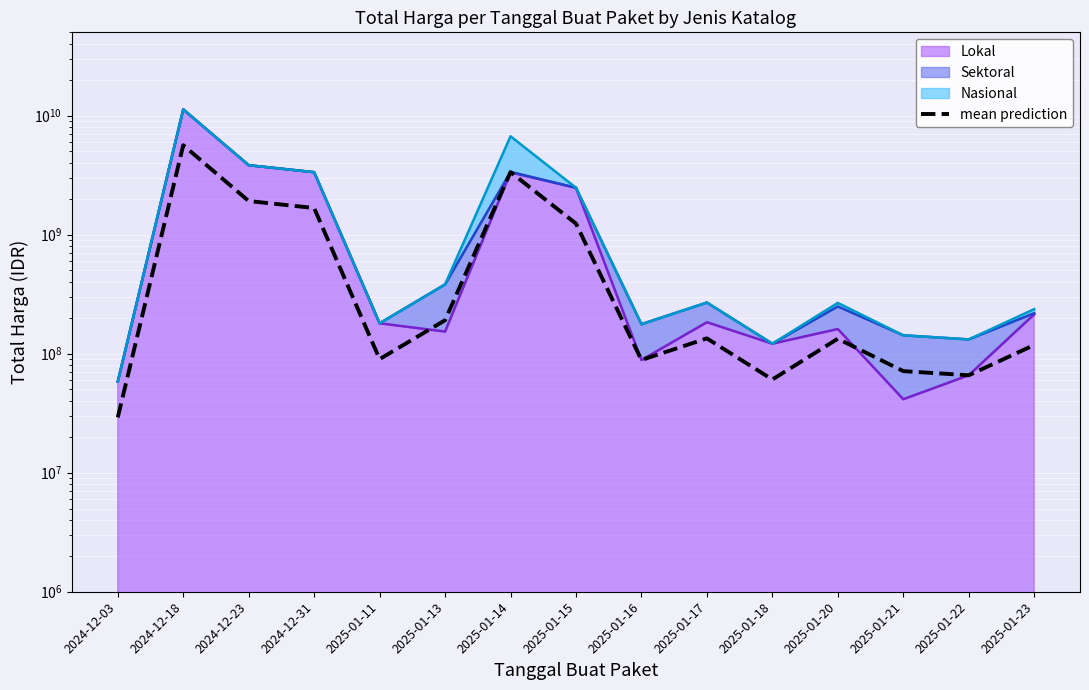

Approximately how many times larger is the value at 2025-01-18 compared to 2025-01-17?

0.5